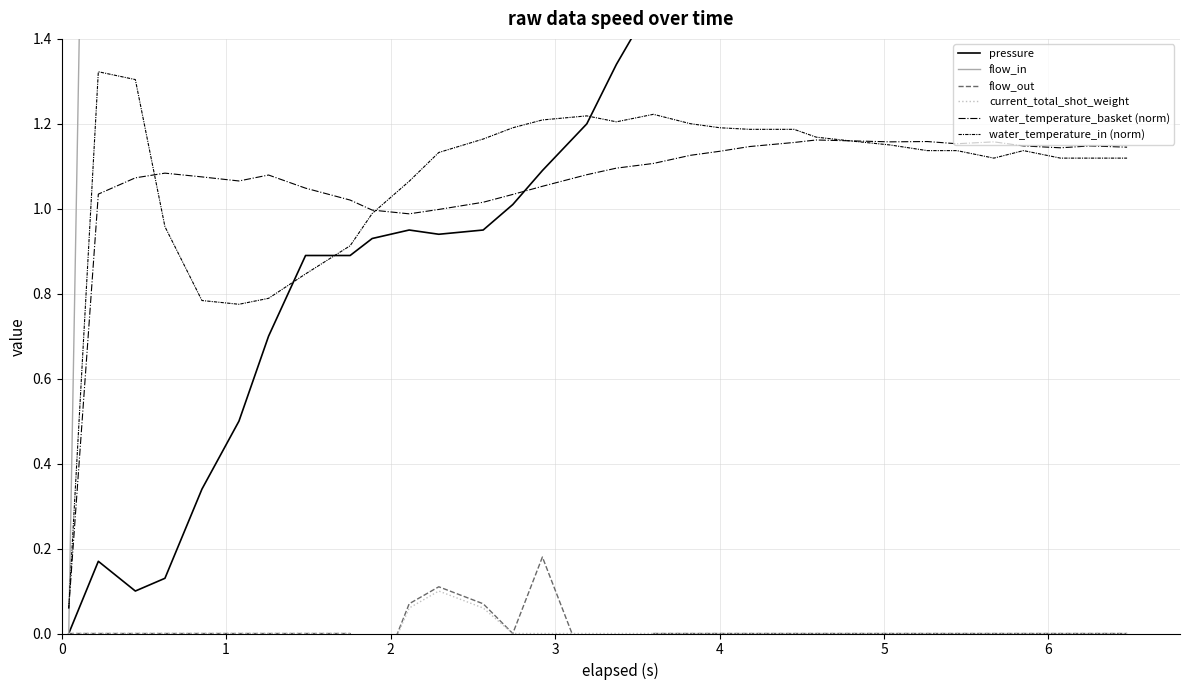

What is the value of the water_temperature_basket (norm) point at the 17th from the left?

1.1